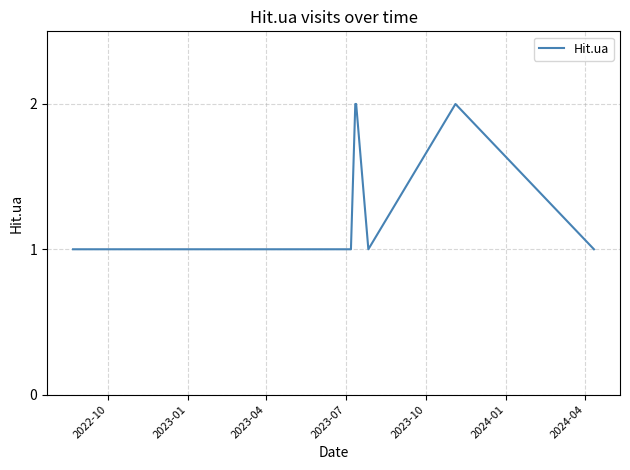

Is this an area chart (filled region under the line)?

No